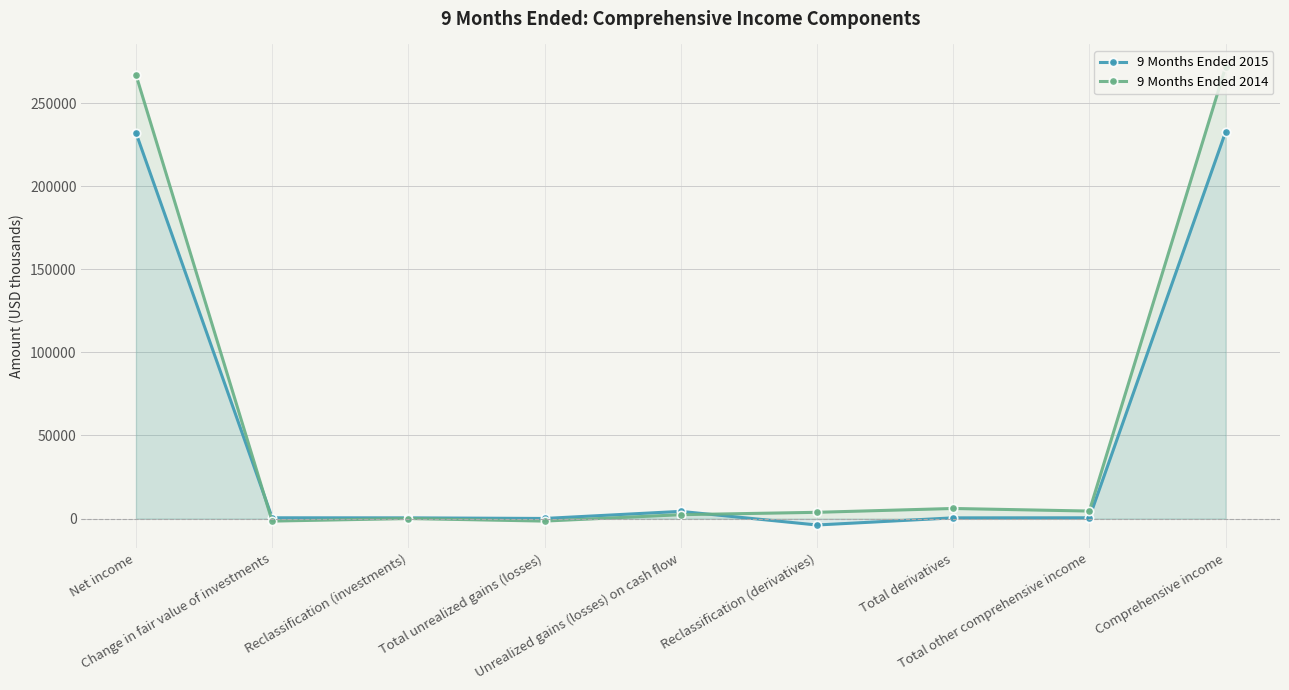

Is the value of 9 Months Ended 2014 at Total other comprehensive income greater than the value of 9 Months Ended 2015 at Reclassification (derivatives)?

Yes